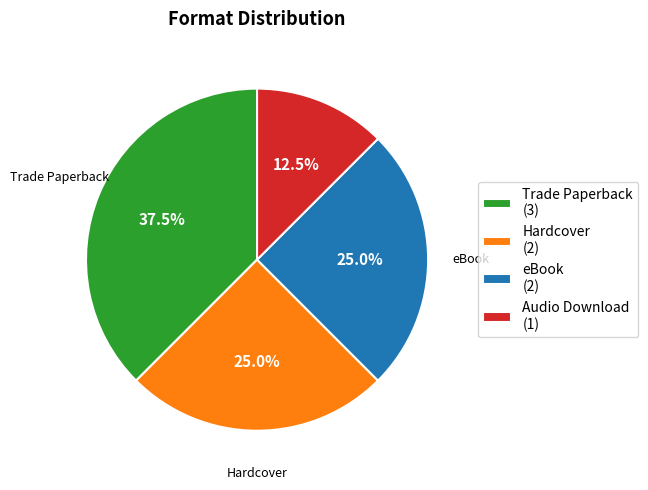

To the nearest percent, what is the average slice percentage?

25%